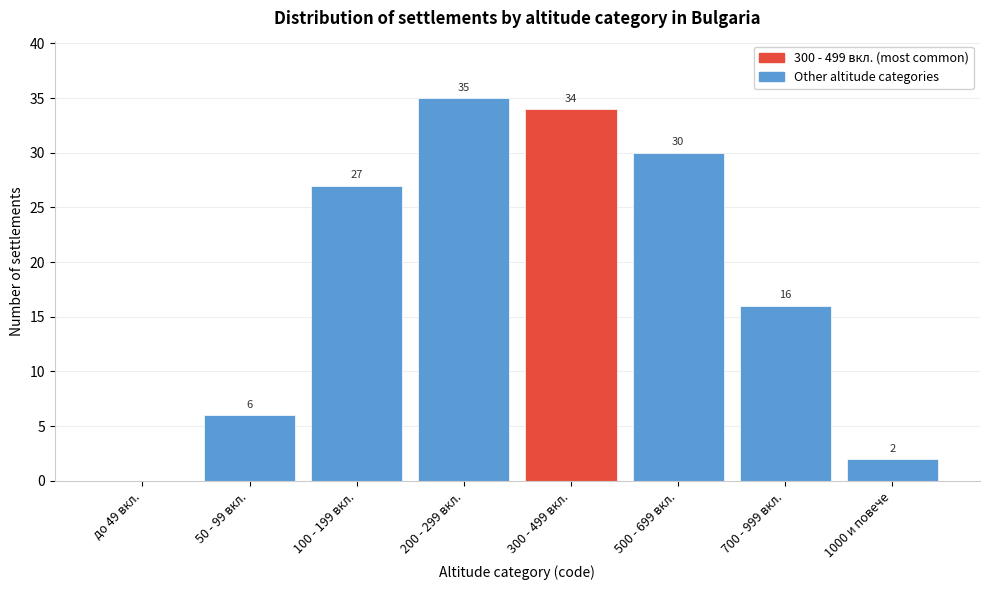

Which has a higher value, 100 - 199 вкл. or 500 - 699 вкл.?

500 - 699 вкл.